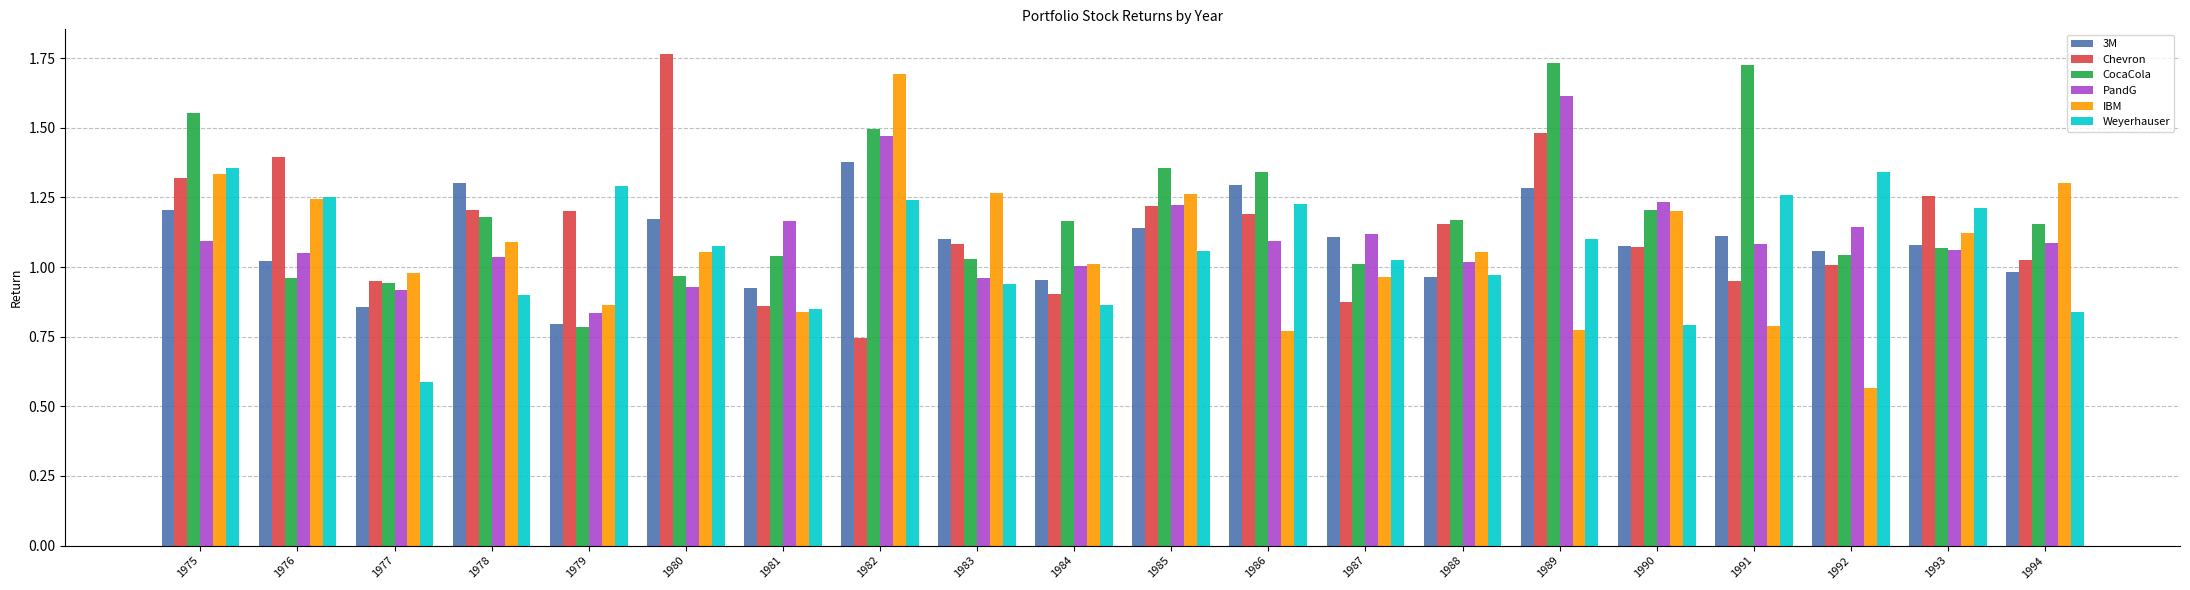

How many bars are there in total?

120